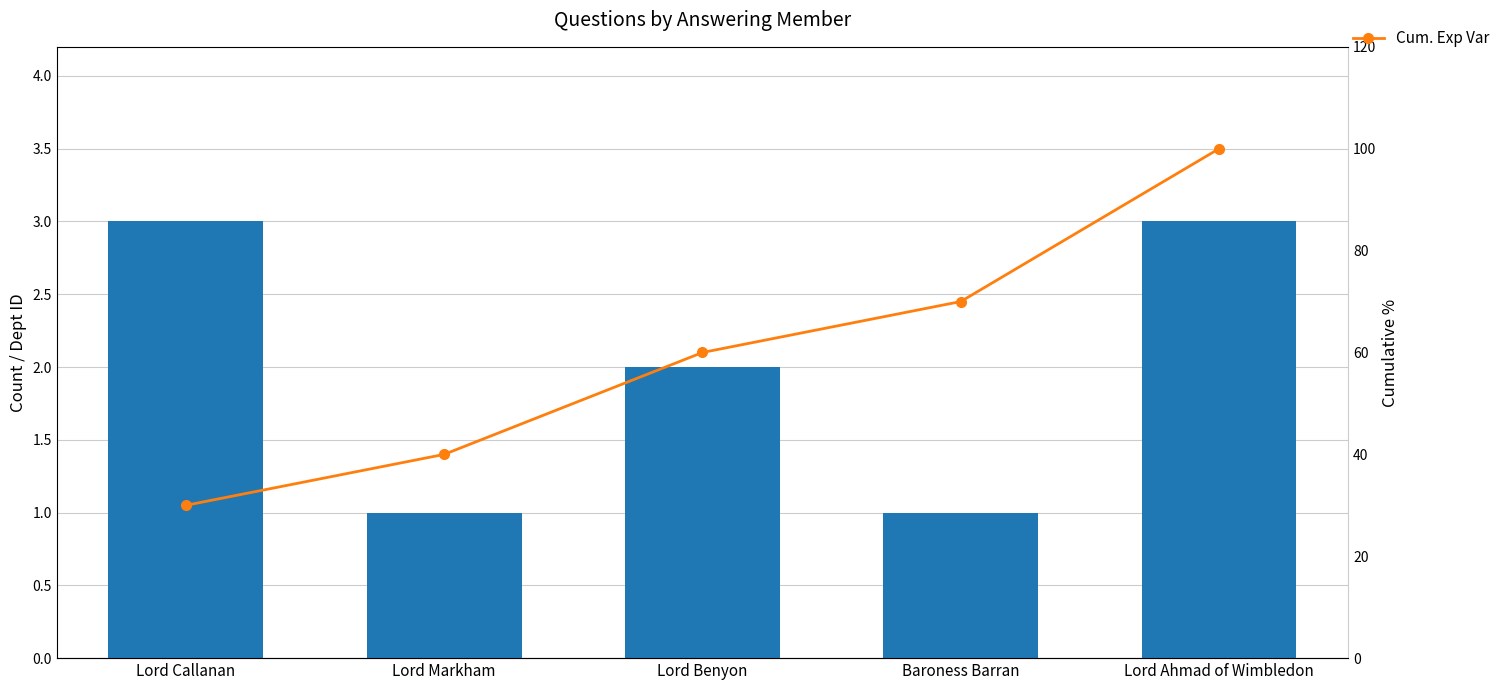

Reading right to left, what are all the values shown in this chart?

Question Count: Lord Ahmad of Wimbledon=3	Baroness Barran=1	Lord Benyon=2	Lord Markham=1	Lord Callanan=3
Cum. Exp Var: Lord Ahmad of Wimbledon=100	Baroness Barran=70	Lord Benyon=60	Lord Markham=40	Lord Callanan=30